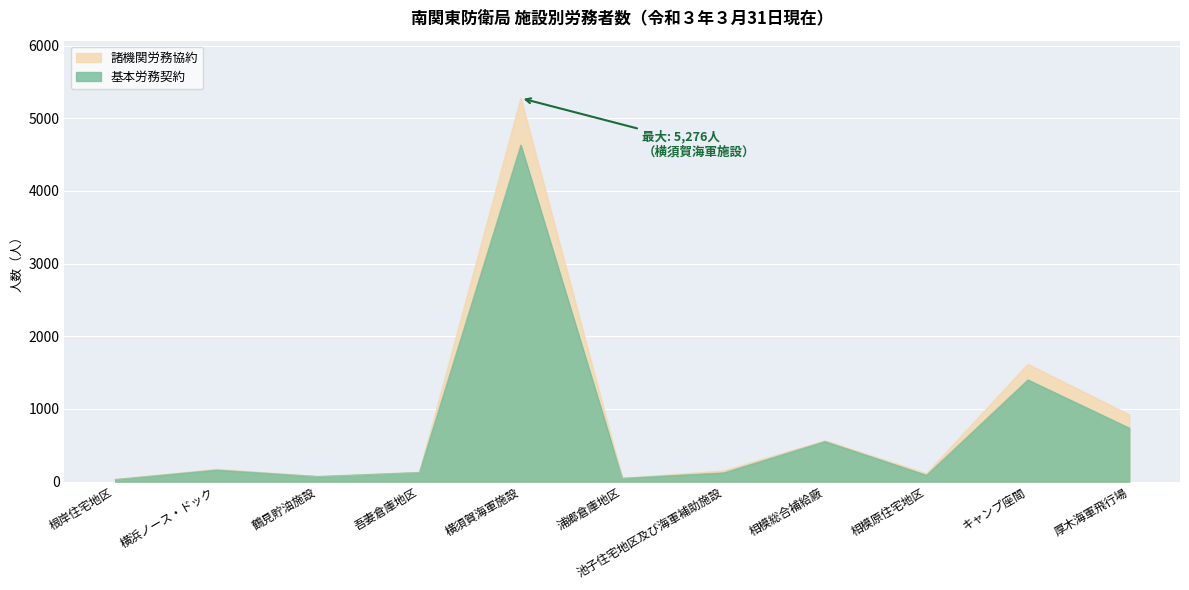

Which has a higher value, 厚木海軍飛行場 or 池子住宅地区及び海軍補助施設?

厚木海軍飛行場